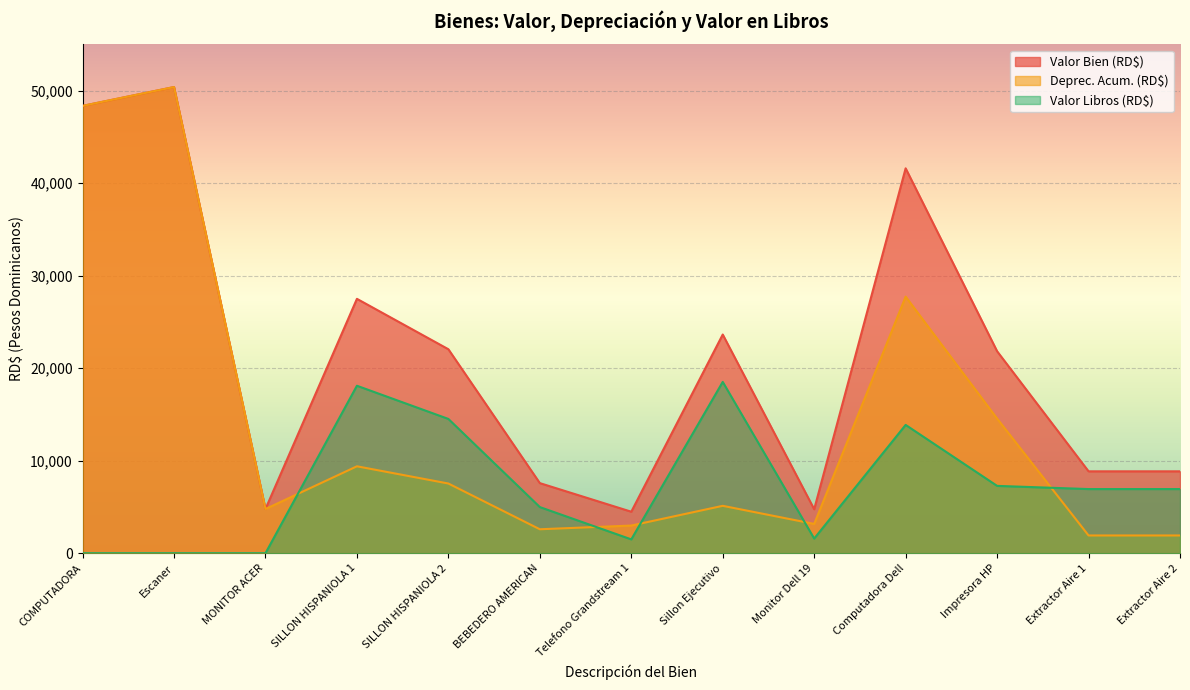

The Valor Libros (RD$) series shows 1583.0 at Monitor Dell 19. True or false?

True